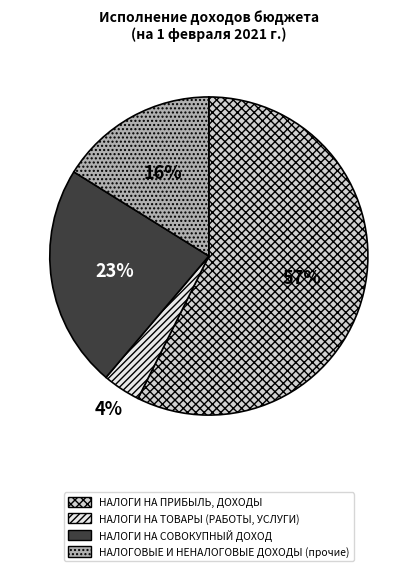

Which has a higher value, НАЛОГИ НА ТОВАРЫ (РАБОТЫ, УСЛУГИ) or НАЛОГИ НА ПРИБЫЛЬ, ДОХОДЫ?

НАЛОГИ НА ПРИБЫЛЬ, ДОХОДЫ